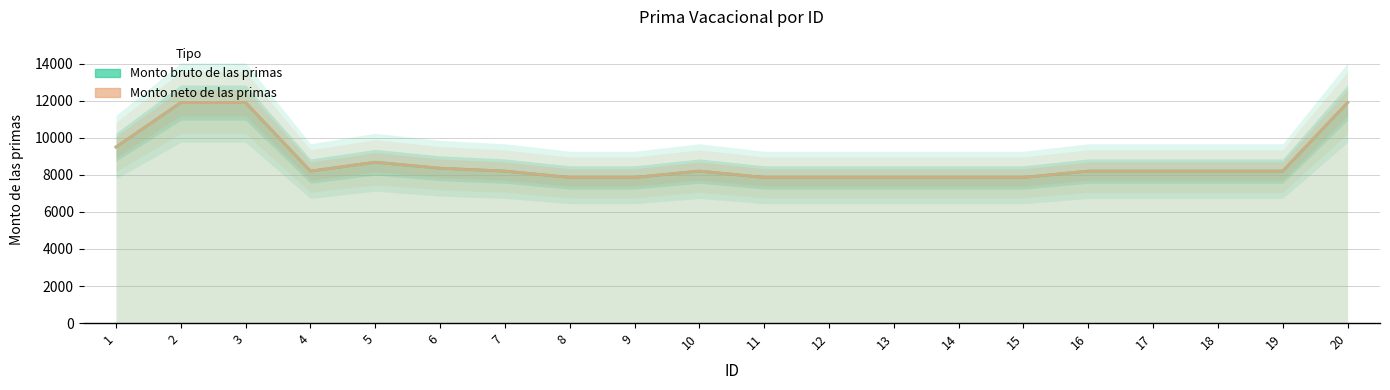

What value does the Monto bruto de las primas series have at 11?

7863.2